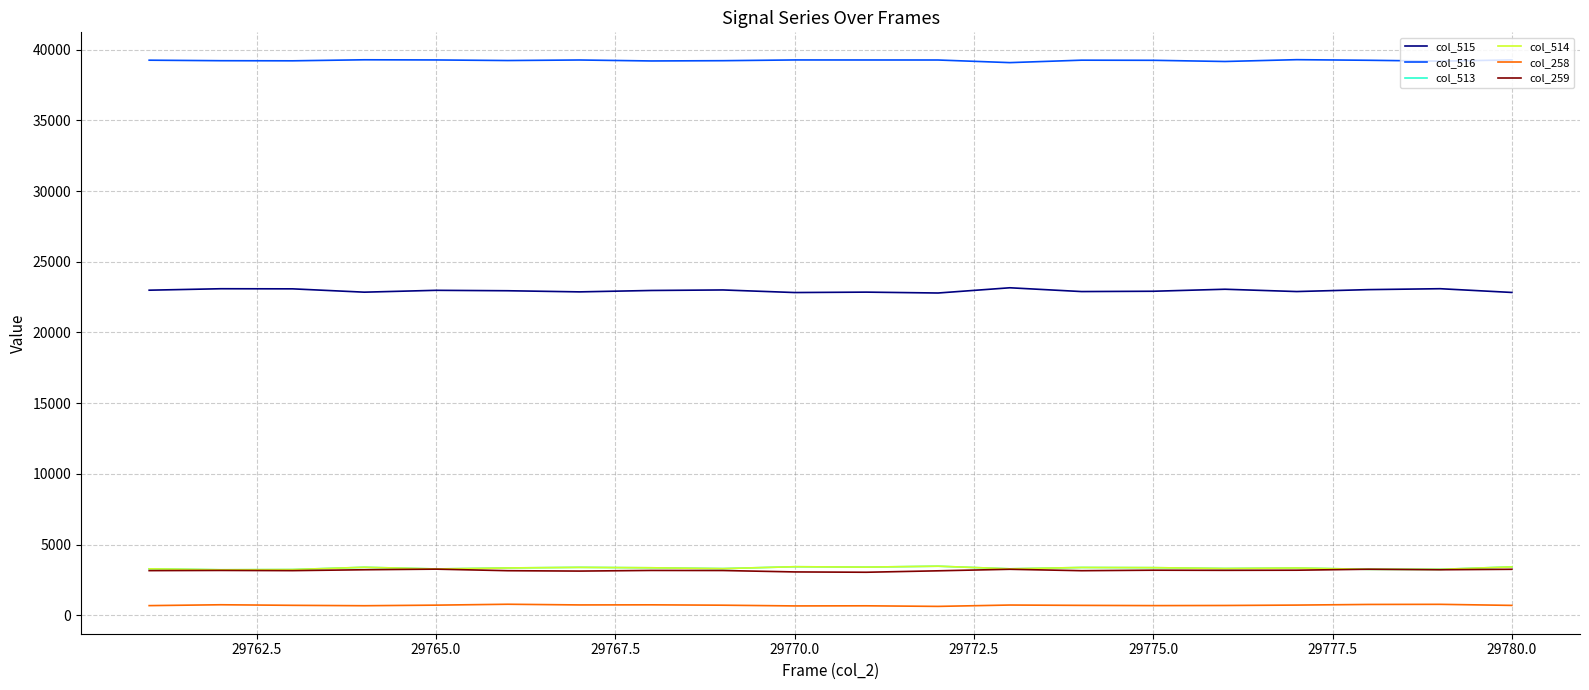

What is the sum of all col_259 values?

63409